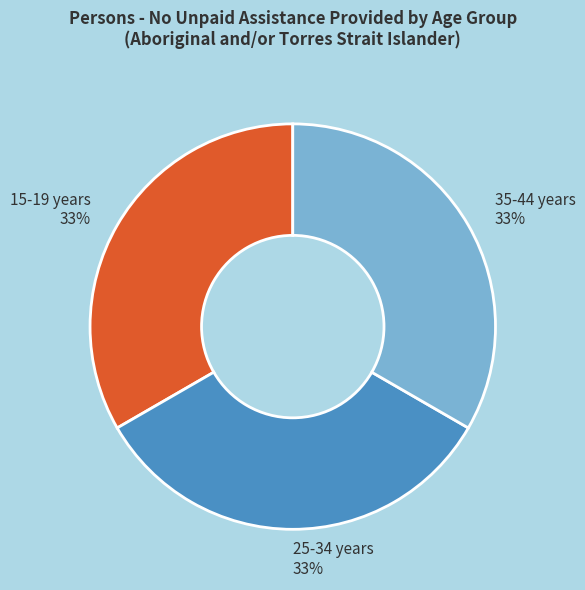

To the nearest percent, what is the difference between the largest and smallest slice percentages?

0%